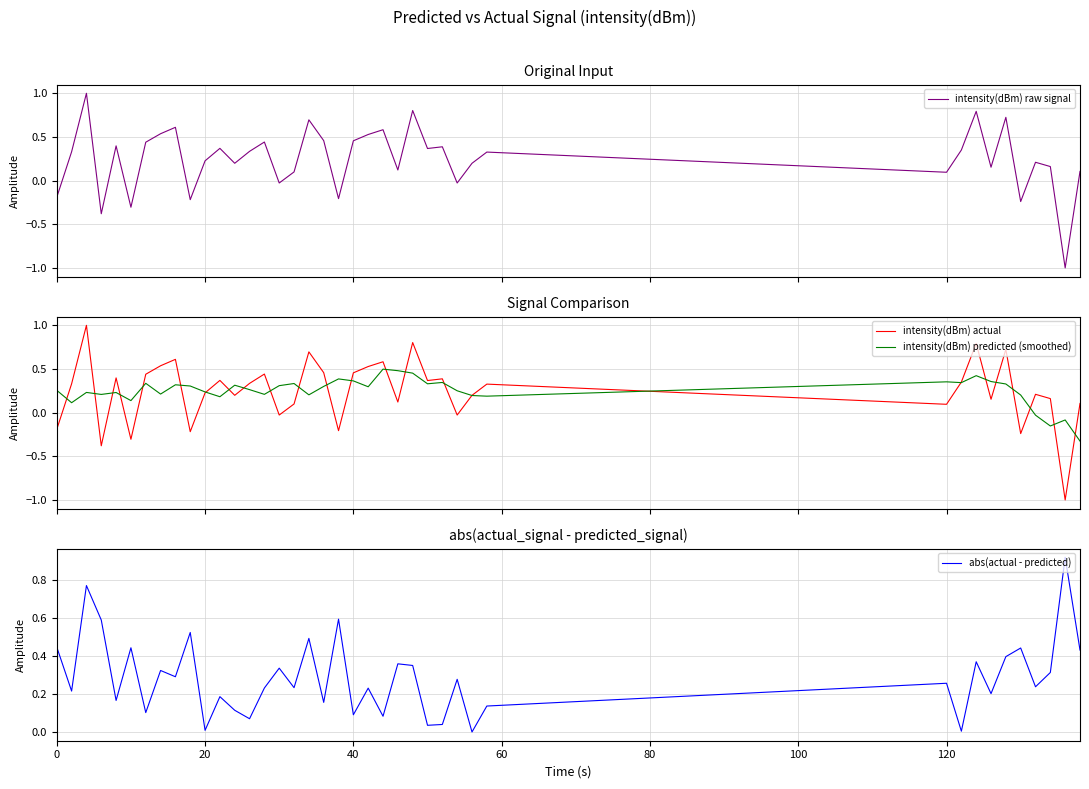

List the series in order of their peak value, highest first.

intensity(dBm) raw signal, intensity(dBm) actual, abs(actual - predicted), intensity(dBm) predicted (smoothed)